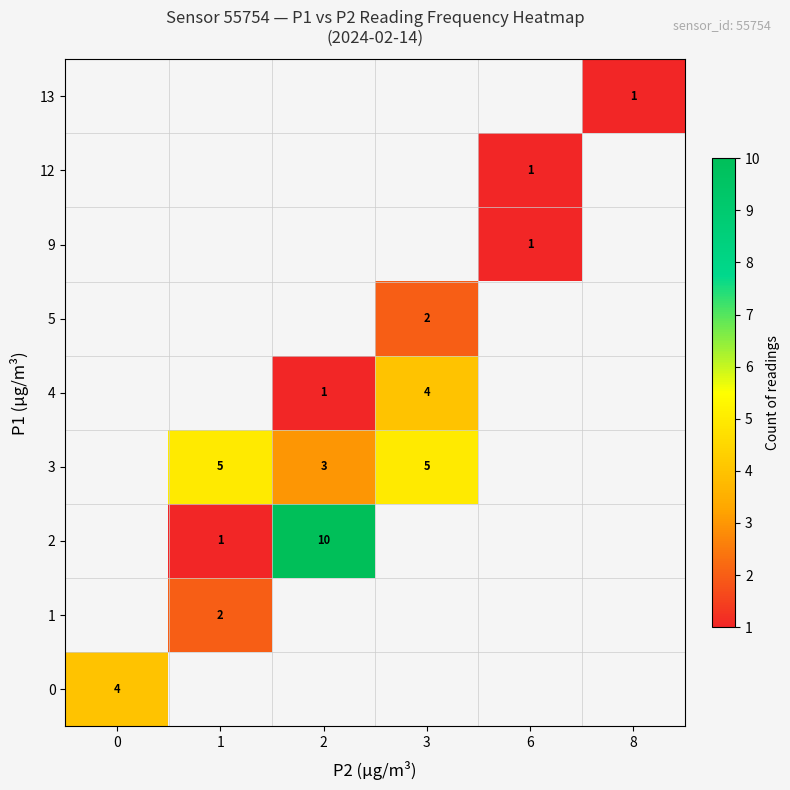

The value of 4 at 2 is 1. True or false?

True